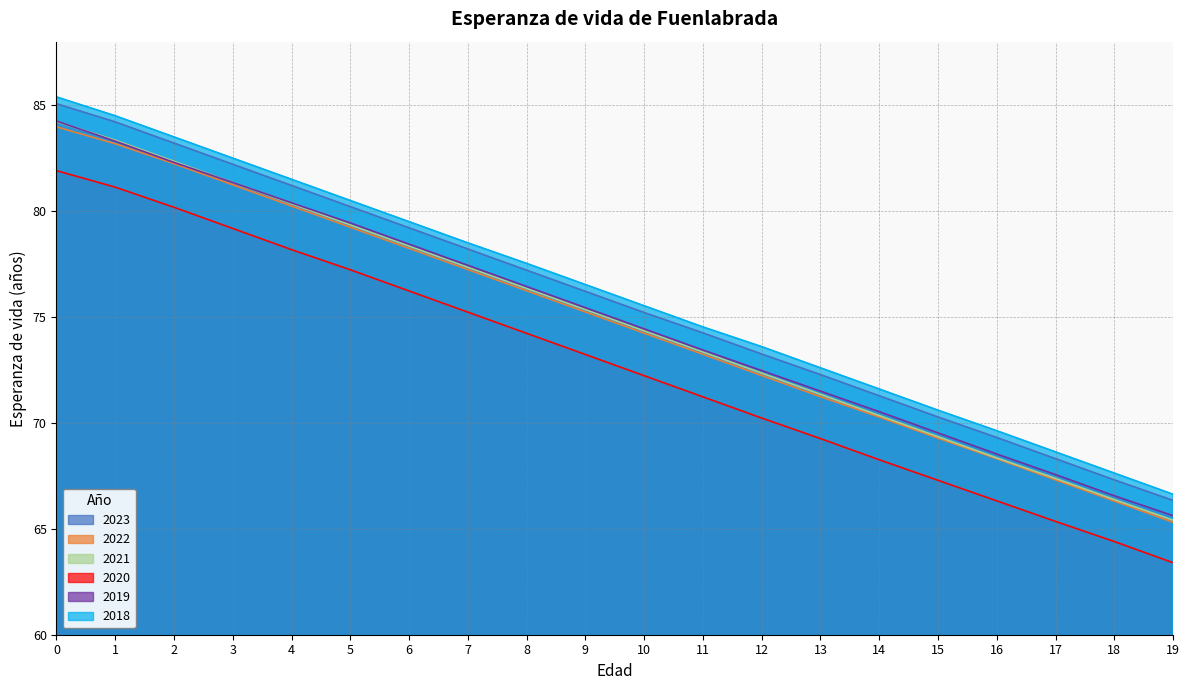

True or false: 2019 and 2020 cross at least once.

False